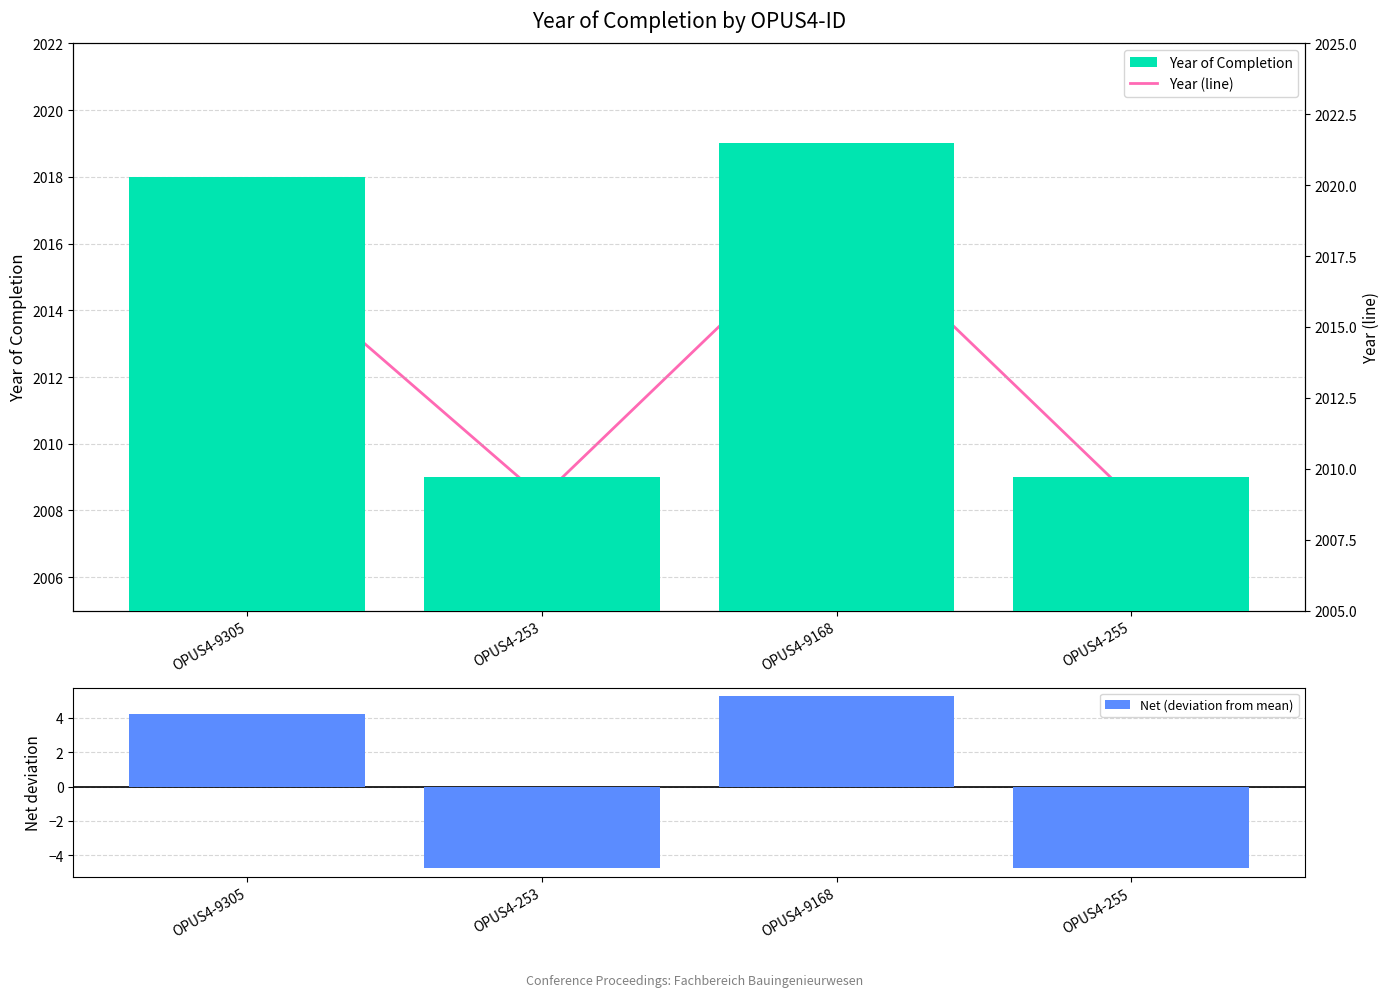

List the labels in order of Year of Completion value, smallest first.

OPUS4-253, OPUS4-255, OPUS4-9305, OPUS4-9168